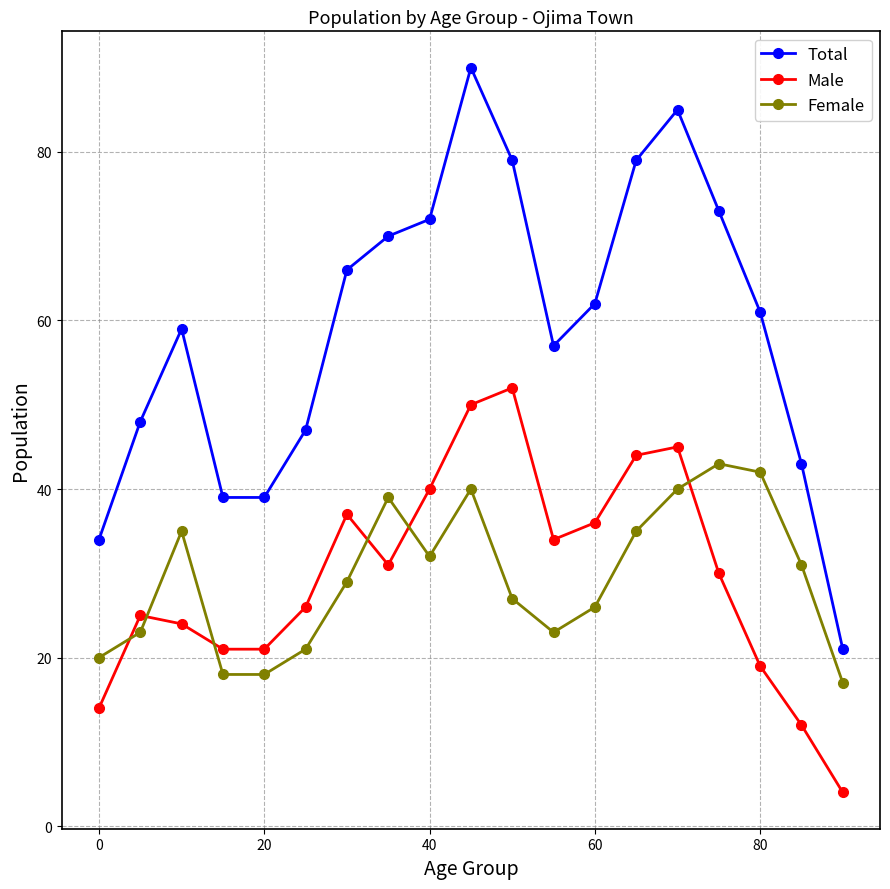

Which series has the largest range (max minus min)?

Total